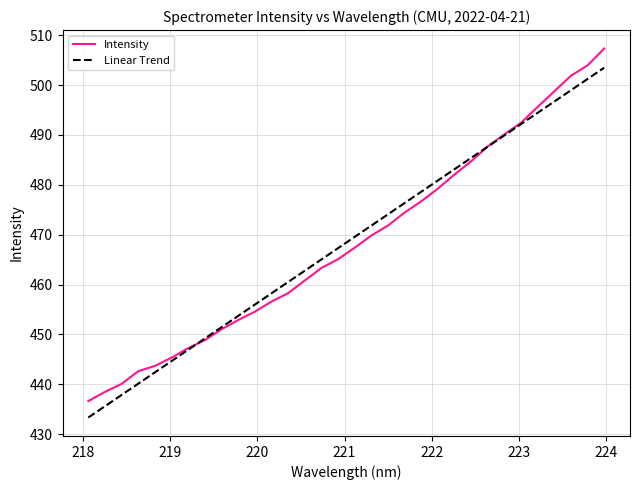

What is the greatest value displayed?

507.3